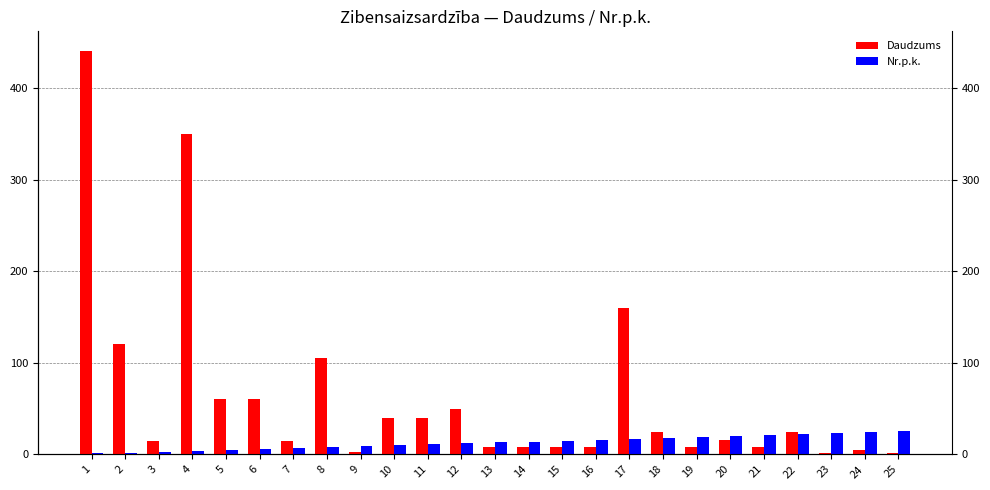

Reading left to right, list all the values displayed in this chart.

Daudzums: 440	120	15	350	60	60	15	105	3	40	40	50	8	8	8	8	160	24	8	16	8	24	1	5	1
Nr.p.k.: 1	2	3	4	5	6	7	8	9	10	11	12	13	14	15	16	17	18	19	20	21	22	23	24	25